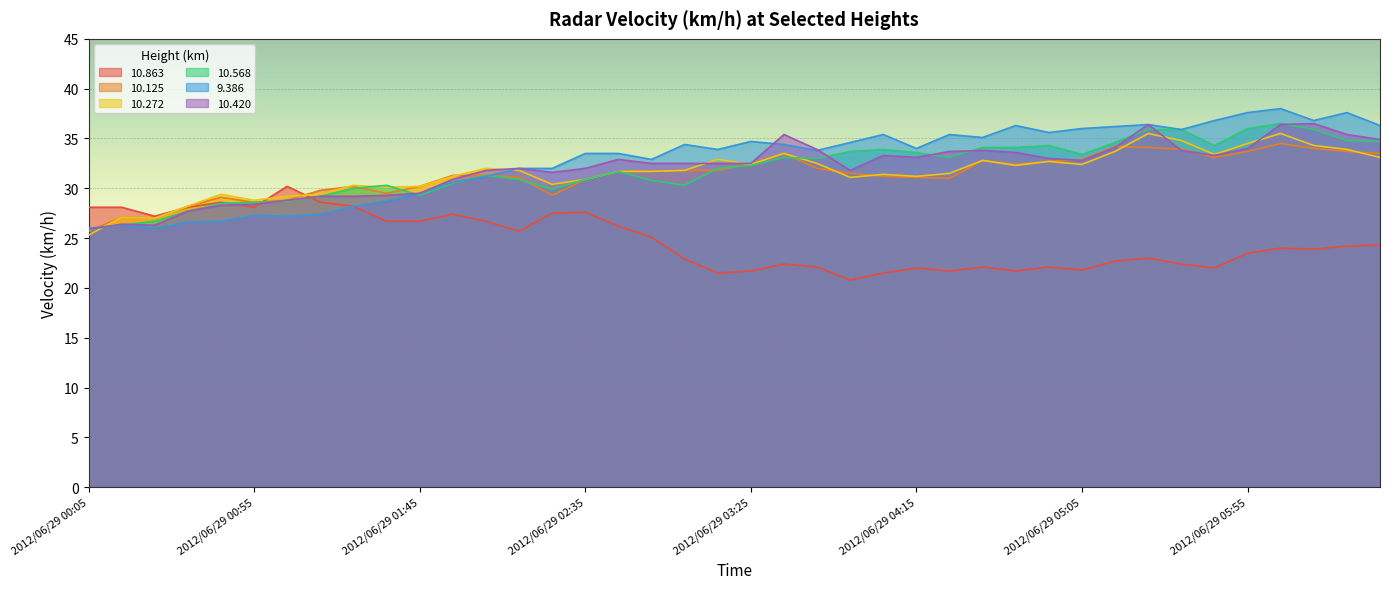

Reading left to right, list all the values displayed in this chart.

 10.863: 2012/06/29 00:05=28.1	2012/06/29 00:15=28.1	2012/06/29 00:25=27.2	2012/06/29 00:35=28.1	2012/06/29 00:45=28.6	2012/06/29 00:55=28.1	2012/06/29 01:05=30.2	2012/06/29 01:15=28.6	2012/06/29 01:25=28.2	2012/06/29 01:35=26.7	2012/06/29 01:45=26.7	2012/06/29 01:55=27.4	2012/06/29 02:05=26.7	2012/06/29 02:15=25.7	2012/06/29 02:25=27.5	2012/06/29 02:35=27.6	2012/06/29 02:45=26.2	2012/06/29 02:55=25.1	2012/06/29 03:05=22.9	2012/06/29 03:15=21.5	2012/06/29 03:25=21.7	2012/06/29 03:35=22.4	2012/06/29 03:45=22.1	2012/06/29 03:55=20.8	2012/06/29 04:05=21.5	2012/06/29 04:15=22.0	2012/06/29 04:25=21.7	2012/06/29 04:35=22.1	2012/06/29 04:45=21.7	2012/06/29 04:55=22.1	2012/06/29 05:05=21.8	2012/06/29 05:15=22.7	2012/06/29 05:25=23.0	2012/06/29 05:35=22.4	2012/06/29 05:45=22.0	2012/06/29 05:55=23.5	2012/06/29 06:05=24.0	2012/06/29 06:15=23.9	2012/06/29 06:25=24.2	2012/06/29 06:35=24.3
 10.125: 2012/06/29 00:05=25.7	2012/06/29 00:15=27.1	2012/06/29 00:25=27.0	2012/06/29 00:35=28.2	2012/06/29 00:45=29.1	2012/06/29 00:55=28.6	2012/06/29 01:05=28.8	2012/06/29 01:15=29.8	2012/06/29 01:25=30.2	2012/06/29 01:35=29.5	2012/06/29 01:45=30.2	2012/06/29 01:55=31.3	2012/06/29 02:05=31.3	2012/06/29 02:15=31.1	2012/06/29 02:25=29.3	2012/06/29 02:35=30.9	2012/06/29 02:45=31.7	2012/06/29 02:55=31.7	2012/06/29 03:05=31.8	2012/06/29 03:15=31.8	2012/06/29 03:25=32.5	2012/06/29 03:35=33.5	2012/06/29 03:45=32.0	2012/06/29 03:55=31.5	2012/06/29 04:05=31.2	2012/06/29 04:15=31.1	2012/06/29 04:25=31.0	2012/06/29 04:35=32.8	2012/06/29 04:45=32.4	2012/06/29 04:55=32.7	2012/06/29 05:05=32.9	2012/06/29 05:15=34.2	2012/06/29 05:25=34.1	2012/06/29 05:35=33.9	2012/06/29 05:45=33.1	2012/06/29 05:55=33.7	2012/06/29 06:05=34.5	2012/06/29 06:15=34.0	2012/06/29 06:25=33.7	2012/06/29 06:35=33.5
 10.272: 2012/06/29 00:05=25.3	2012/06/29 00:15=27.1	2012/06/29 00:25=27.0	2012/06/29 00:35=28.2	2012/06/29 00:45=29.4	2012/06/29 00:55=28.8	2012/06/29 01:05=29.2	2012/06/29 01:15=29.4	2012/06/29 01:25=30.3	2012/06/29 01:35=30.1	2012/06/29 01:45=30.2	2012/06/29 01:55=31.2	2012/06/29 02:05=32.0	2012/06/29 02:15=31.8	2012/06/29 02:25=30.4	2012/06/29 02:35=30.9	2012/06/29 02:45=31.7	2012/06/29 02:55=31.7	2012/06/29 03:05=31.8	2012/06/29 03:15=32.9	2012/06/29 03:25=32.4	2012/06/29 03:35=33.5	2012/06/29 03:45=32.5	2012/06/29 03:55=31.1	2012/06/29 04:05=31.4	2012/06/29 04:15=31.2	2012/06/29 04:25=31.5	2012/06/29 04:35=32.8	2012/06/29 04:45=32.3	2012/06/29 04:55=32.7	2012/06/29 05:05=32.4	2012/06/29 05:15=33.7	2012/06/29 05:25=35.5	2012/06/29 05:35=34.8	2012/06/29 05:45=33.4	2012/06/29 05:55=34.5	2012/06/29 06:05=35.5	2012/06/29 06:15=34.3	2012/06/29 06:25=33.9	2012/06/29 06:35=33.1
 10.568: 2012/06/29 00:05=25.9	2012/06/29 00:15=26.3	2012/06/29 00:25=26.7	2012/06/29 00:35=27.7	2012/06/29 00:45=28.5	2012/06/29 00:55=28.6	2012/06/29 01:05=28.7	2012/06/29 01:15=29.2	2012/06/29 01:25=30.0	2012/06/29 01:35=30.3	2012/06/29 01:45=29.3	2012/06/29 01:55=30.5	2012/06/29 02:05=31.3	2012/06/29 02:15=30.9	2012/06/29 02:25=29.9	2012/06/29 02:35=30.9	2012/06/29 02:45=31.7	2012/06/29 02:55=30.8	2012/06/29 03:05=30.3	2012/06/29 03:15=32.0	2012/06/29 03:25=32.3	2012/06/29 03:35=33.1	2012/06/29 03:45=33.0	2012/06/29 03:55=33.7	2012/06/29 04:05=33.9	2012/06/29 04:15=33.6	2012/06/29 04:25=33.1	2012/06/29 04:35=34.1	2012/06/29 04:45=34.1	2012/06/29 04:55=34.3	2012/06/29 05:05=33.4	2012/06/29 05:15=34.6	2012/06/29 05:25=35.9	2012/06/29 05:35=35.9	2012/06/29 05:45=34.3	2012/06/29 05:55=36.0	2012/06/29 06:05=36.5	2012/06/29 06:15=35.9	2012/06/29 06:25=34.8	2012/06/29 06:35=34.7
  9.386: 2012/06/29 00:05=26.0	2012/06/29 00:15=26.3	2012/06/29 00:25=26.0	2012/06/29 00:35=26.6	2012/06/29 00:45=26.7	2012/06/29 00:55=27.3	2012/06/29 01:05=27.2	2012/06/29 01:15=27.4	2012/06/29 01:25=28.2	2012/06/29 01:35=28.7	2012/06/29 01:45=29.5	2012/06/29 01:55=30.6	2012/06/29 02:05=31.2	2012/06/29 02:15=32.0	2012/06/29 02:25=32.0	2012/06/29 02:35=33.5	2012/06/29 02:45=33.5	2012/06/29 02:55=32.9	2012/06/29 03:05=34.4	2012/06/29 03:15=33.9	2012/06/29 03:25=34.7	2012/06/29 03:35=34.4	2012/06/29 03:45=33.8	2012/06/29 03:55=34.6	2012/06/29 04:05=35.4	2012/06/29 04:15=34.0	2012/06/29 04:25=35.4	2012/06/29 04:35=35.1	2012/06/29 04:45=36.3	2012/06/29 04:55=35.6	2012/06/29 05:05=36.0	2012/06/29 05:15=36.2	2012/06/29 05:25=36.4	2012/06/29 05:35=35.9	2012/06/29 05:45=36.8	2012/06/29 05:55=37.6	2012/06/29 06:05=38.0	2012/06/29 06:15=36.8	2012/06/29 06:25=37.6	2012/06/29 06:35=36.3
 10.420: 2012/06/29 00:05=25.9	2012/06/29 00:15=26.4	2012/06/29 00:25=26.3	2012/06/29 00:35=27.7	2012/06/29 00:45=28.3	2012/06/29 00:55=28.4	2012/06/29 01:05=28.8	2012/06/29 01:15=29.2	2012/06/29 01:25=29.2	2012/06/29 01:35=29.3	2012/06/29 01:45=29.5	2012/06/29 01:55=30.9	2012/06/29 02:05=31.8	2012/06/29 02:15=32.0	2012/06/29 02:25=31.6	2012/06/29 02:35=32.0	2012/06/29 02:45=32.9	2012/06/29 02:55=32.5	2012/06/29 03:05=32.5	2012/06/29 03:15=32.5	2012/06/29 03:25=32.5	2012/06/29 03:35=35.4	2012/06/29 03:45=33.9	2012/06/29 03:55=31.8	2012/06/29 04:05=33.3	2012/06/29 04:15=33.1	2012/06/29 04:25=33.7	2012/06/29 04:35=33.8	2012/06/29 04:45=33.6	2012/06/29 04:55=33.0	2012/06/29 05:05=32.8	2012/06/29 05:15=34.1	2012/06/29 05:25=36.4	2012/06/29 05:35=33.8	2012/06/29 05:45=33.3	2012/06/29 05:55=34.0	2012/06/29 06:05=36.4	2012/06/29 06:15=36.5	2012/06/29 06:25=35.4	2012/06/29 06:35=34.9